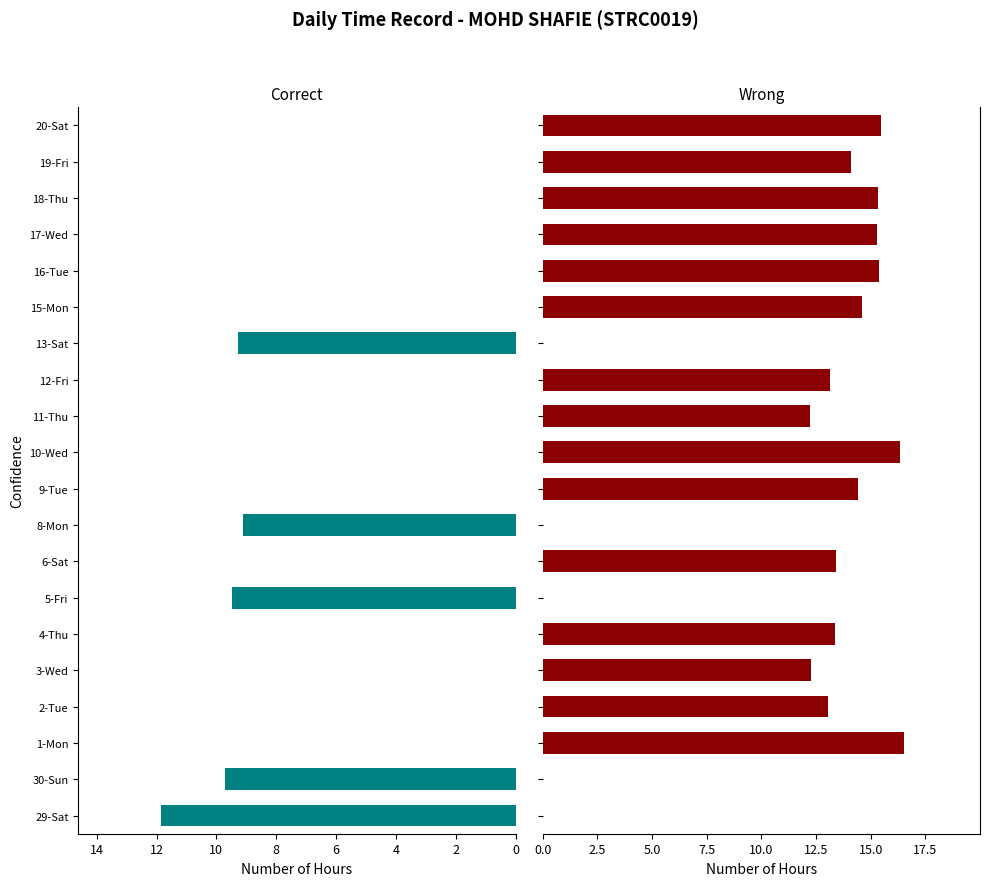

The Low (≤12h) series shows 15.9 at 29-Sat. True or false?

False